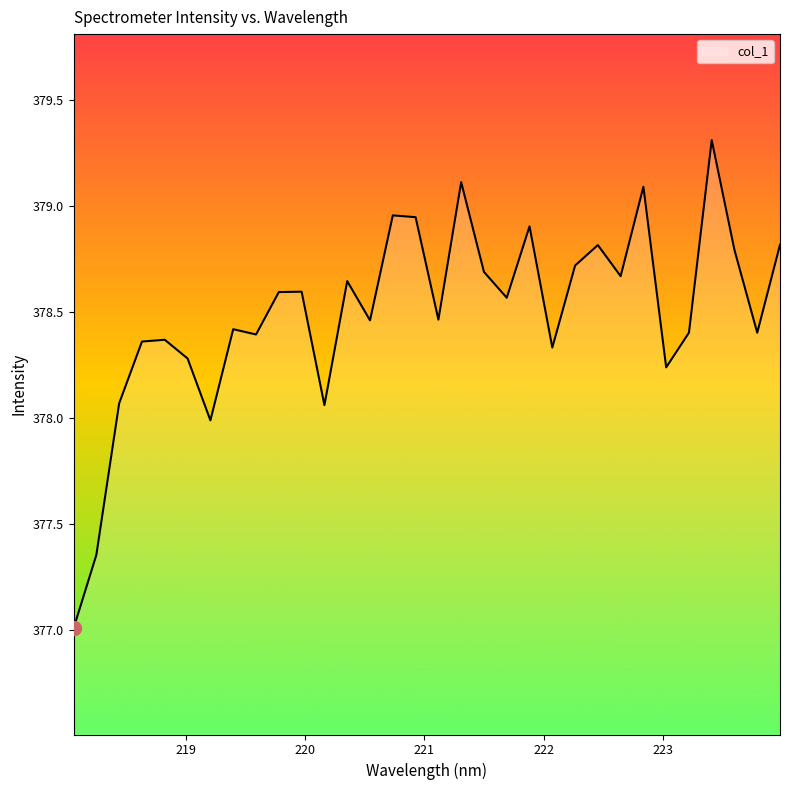

What is the difference between the maximum and minimum values?

2.3